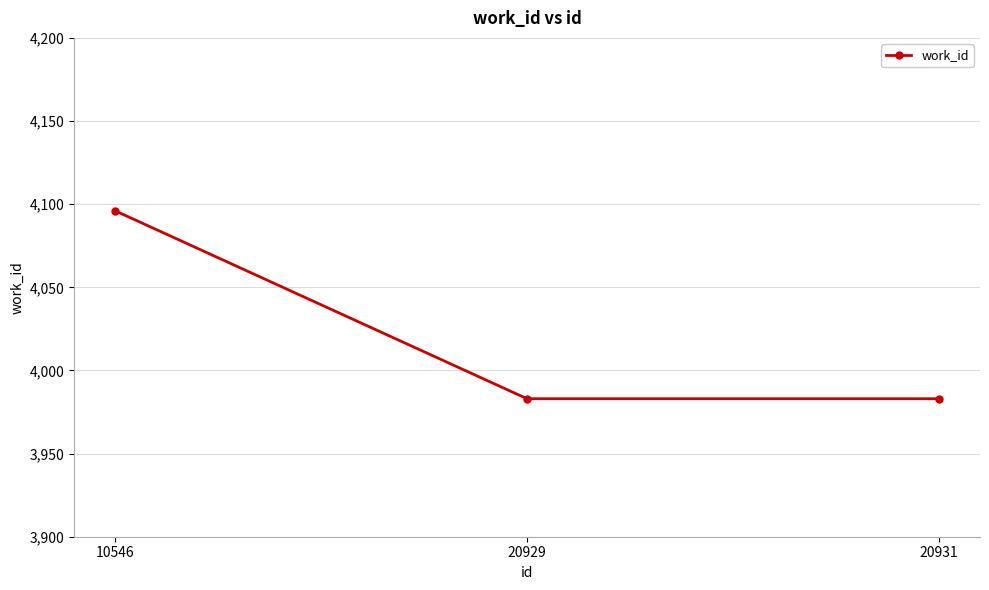

The chart shows a value of 4096 at 10546. True or false?

True